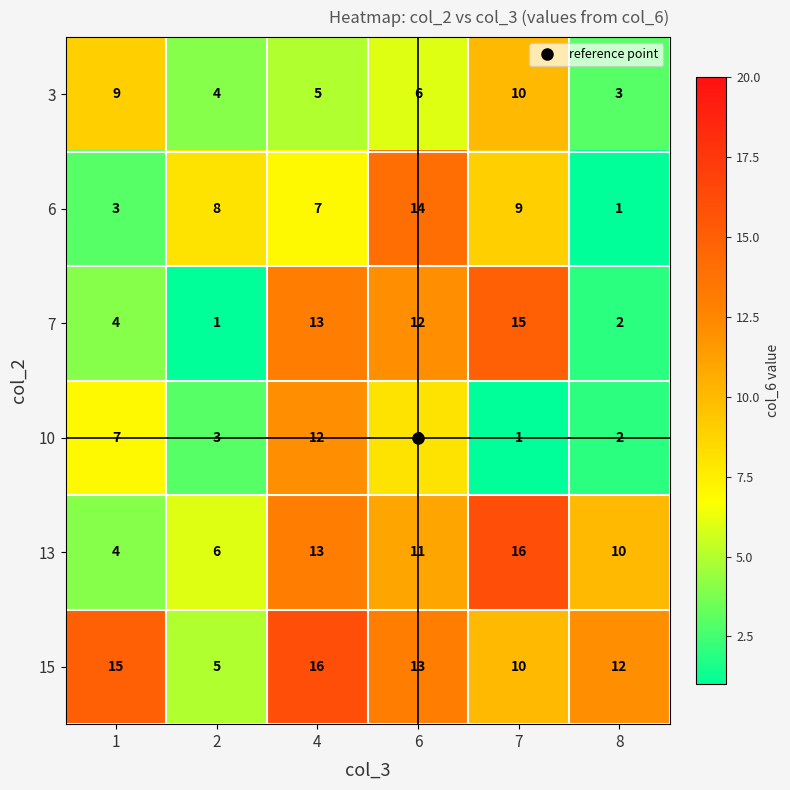

At how many categories does at least one series exceed 7?

6